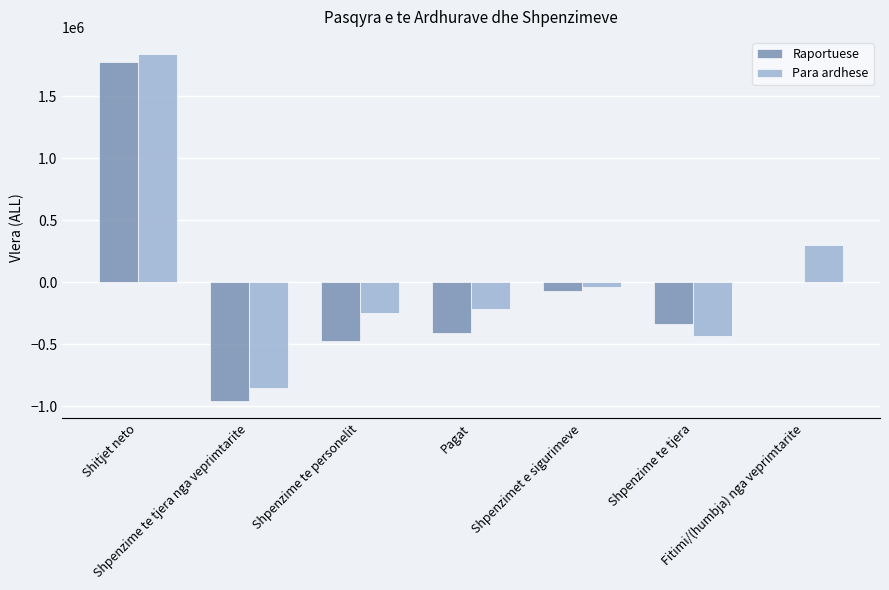

What is the difference between the Para ardhese values at Shpenzime te personelit and Shitjet neto?

2089993